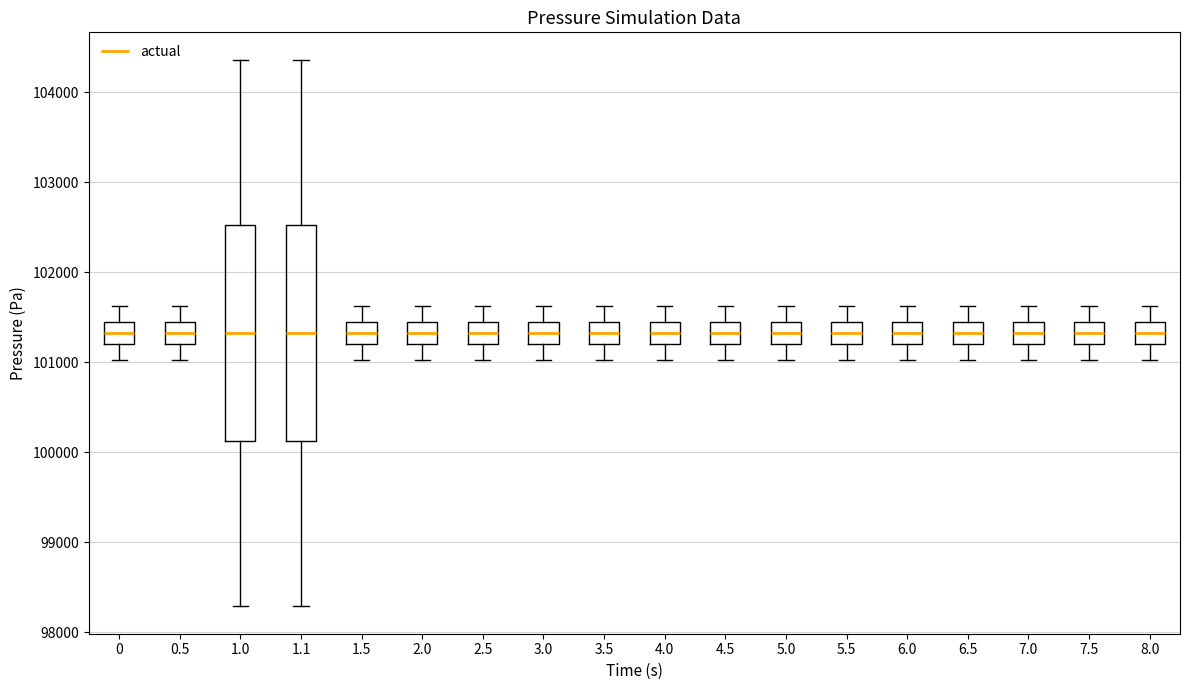

Reading left to right, transcribe this box plot: for each box, give where its median line is, the range the box spans, and where its two whiskers end, as read against the y-axis. The values are not printed on the chart, so give them approximately, as read against the axis.

0: median 101300, box 101200 to 101400, whiskers 101000 to 101600
0.5: median 101300, box 101200 to 101400, whiskers 101000 to 101600
1.0: median 101300, box 100100 to 102500, whiskers 98300 to 104400
1.1: median 101300, box 100100 to 102500, whiskers 98300 to 104400
1.5: median 101300, box 101200 to 101400, whiskers 101000 to 101600
2.0: median 101300, box 101200 to 101400, whiskers 101000 to 101600
2.5: median 101300, box 101200 to 101400, whiskers 101000 to 101600
3.0: median 101300, box 101200 to 101400, whiskers 101000 to 101600
3.5: median 101300, box 101200 to 101400, whiskers 101000 to 101600
4.0: median 101300, box 101200 to 101400, whiskers 101000 to 101600
4.5: median 101300, box 101200 to 101400, whiskers 101000 to 101600
5.0: median 101300, box 101200 to 101400, whiskers 101000 to 101600
5.5: median 101300, box 101200 to 101400, whiskers 101000 to 101600
6.0: median 101300, box 101200 to 101400, whiskers 101000 to 101600
6.5: median 101300, box 101200 to 101400, whiskers 101000 to 101600
7.0: median 101300, box 101200 to 101400, whiskers 101000 to 101600
7.5: median 101300, box 101200 to 101400, whiskers 101000 to 101600
8.0: median 101300, box 101200 to 101400, whiskers 101000 to 101600